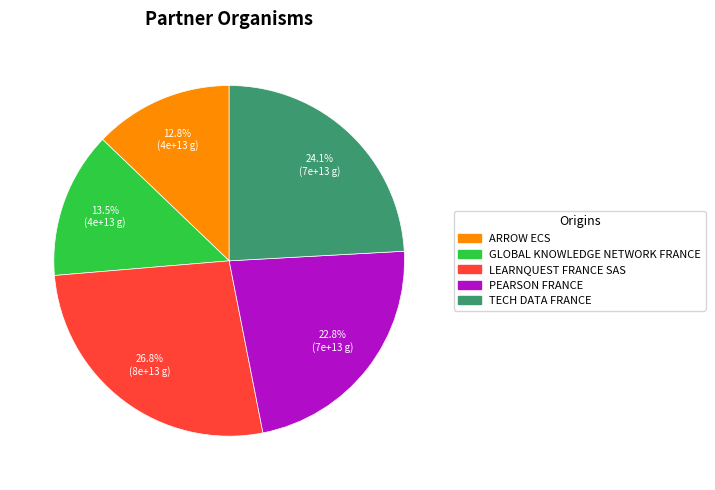

Rank the categories by value from lowest to highest.

ARROW ECS, GLOBAL KNOWLEDGE NETWORK FRANCE, PEARSON FRANCE, TECH DATA FRANCE, LEARNQUEST FRANCE SAS